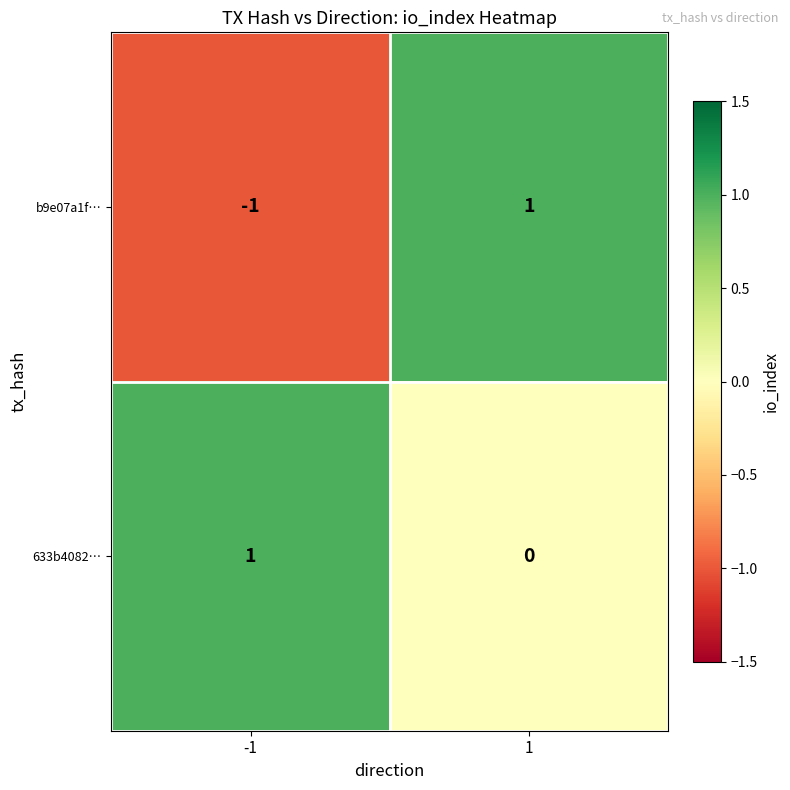

Rank the series at -1 from lowest to highest value.

b9e07a1f…, 633b4082…